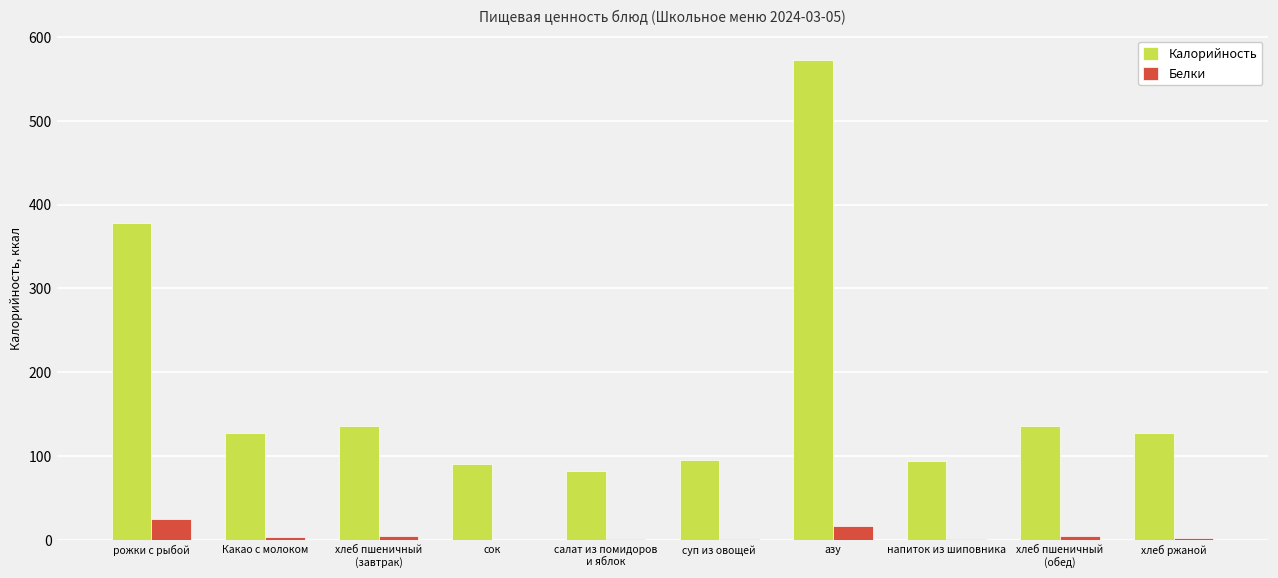

What is the sum of all Калорийность values?

1841.3